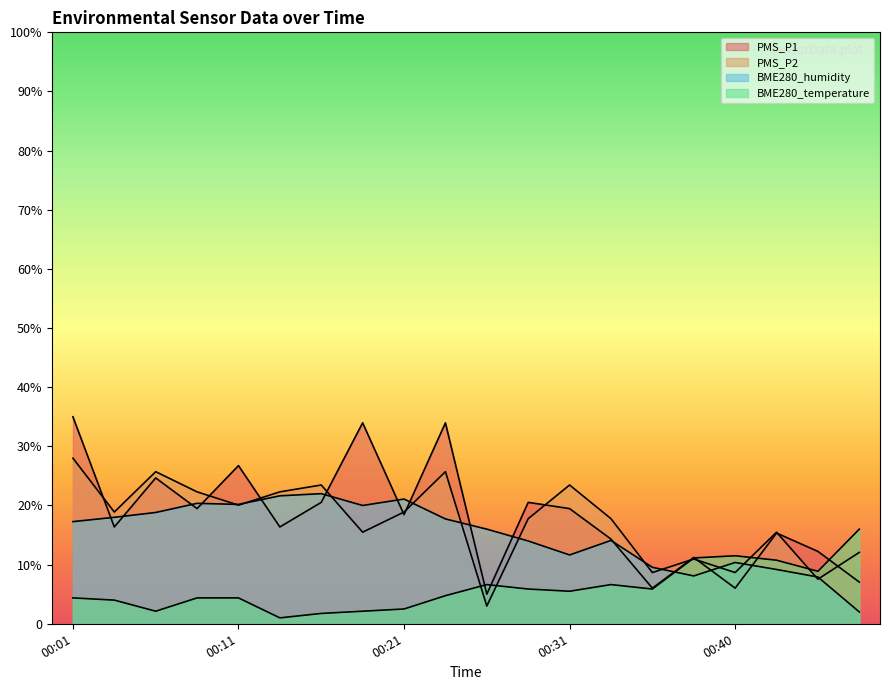

After their last crossing, which series has the higher values: PMS_P1 or BME280_humidity?

PMS_P1